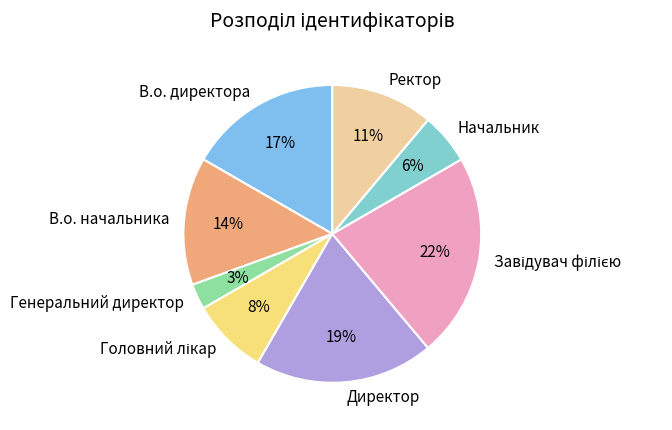

Which slice is the smallest?

Генеральний директор